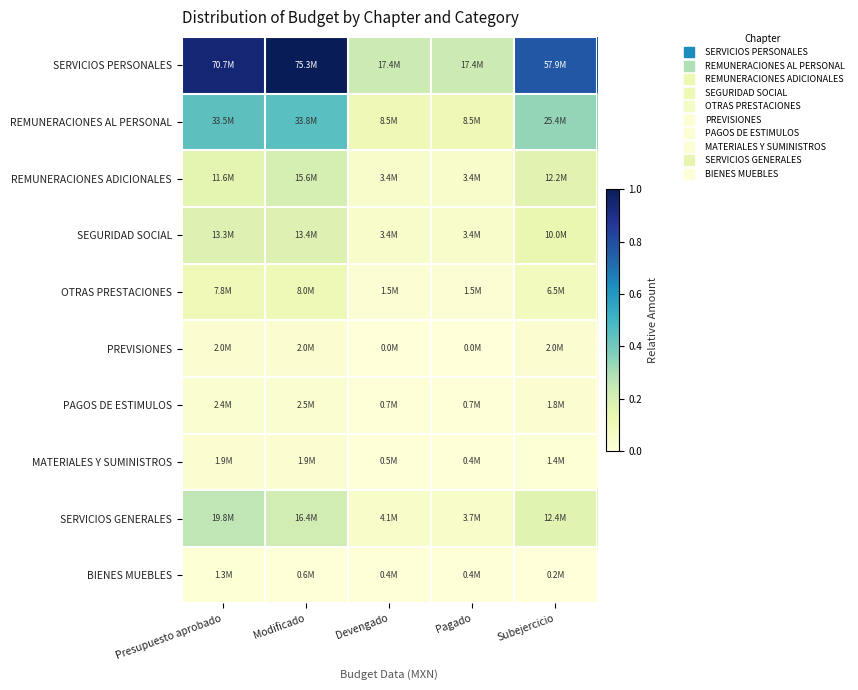

Count the number of categories in the chart.

5